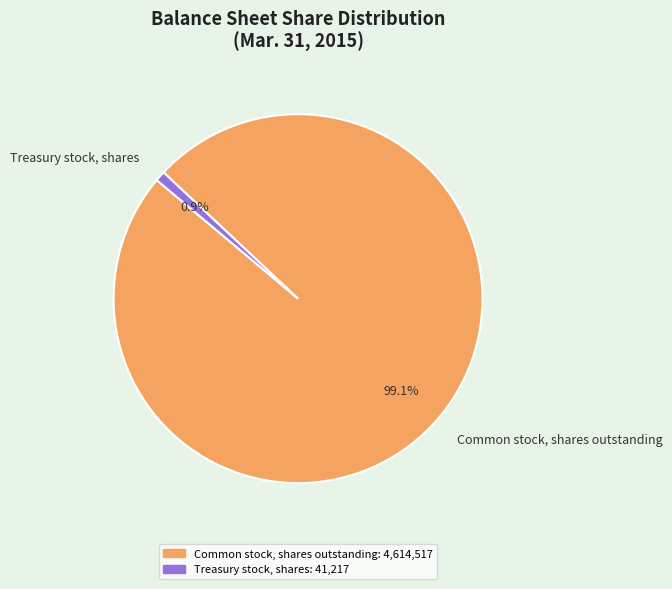

What is the smallest slice in the pie chart?

Treasury stock, shares